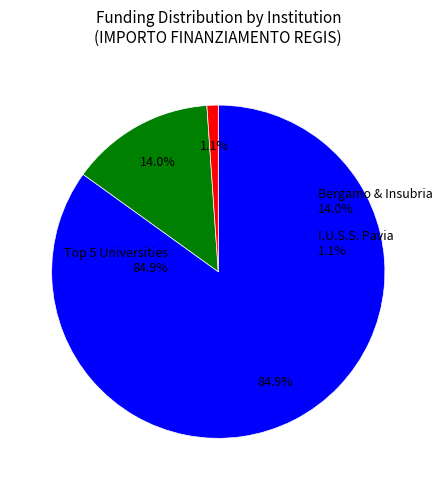

Which slice is the smallest?

I.U.S.S. PAVIA